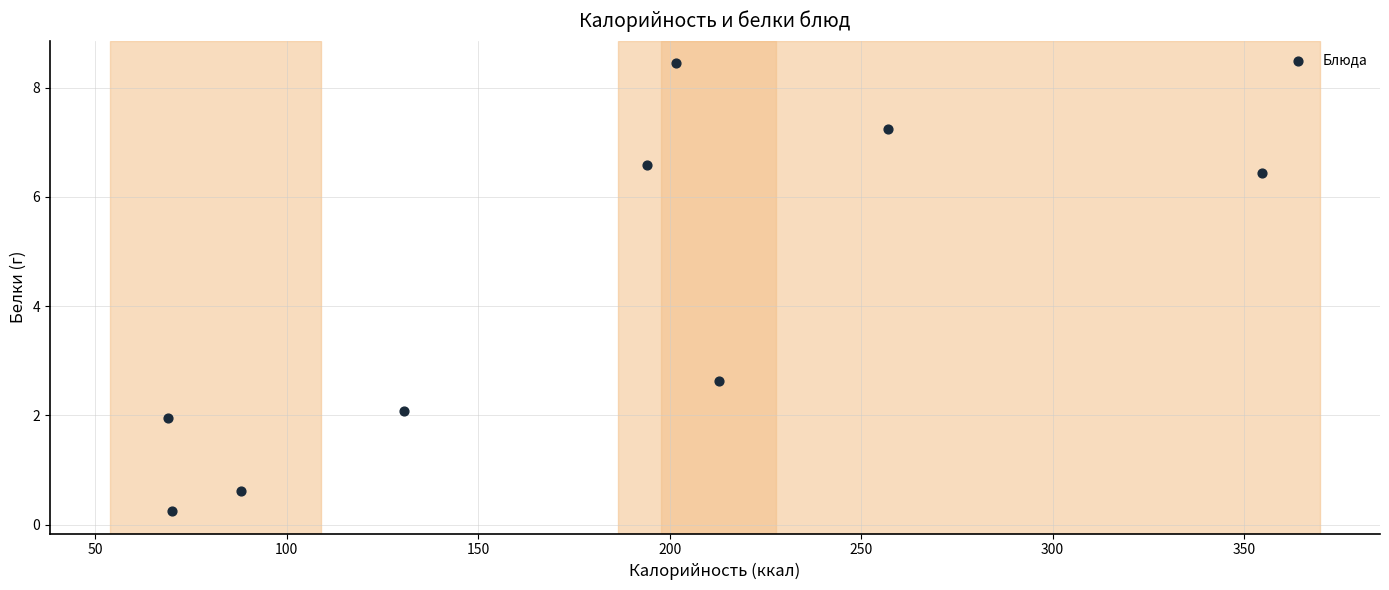

What Y value in the scatter plot is closest to 4?

2.6